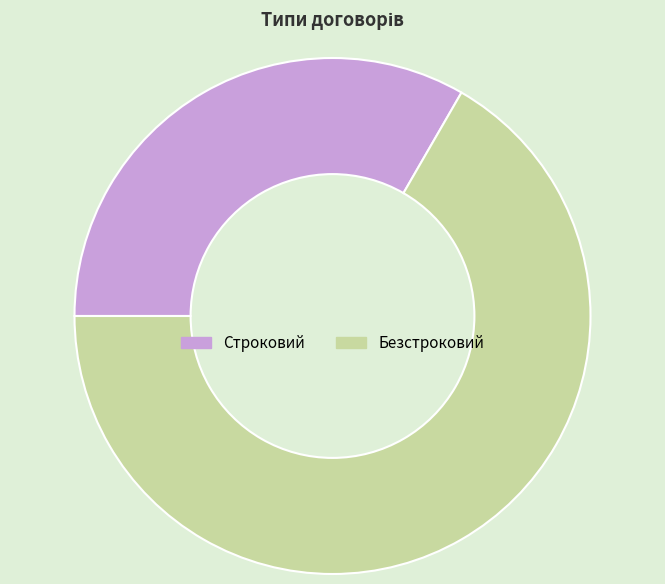

Rank the categories by value from highest to lowest.

Безстроковий, Строковий